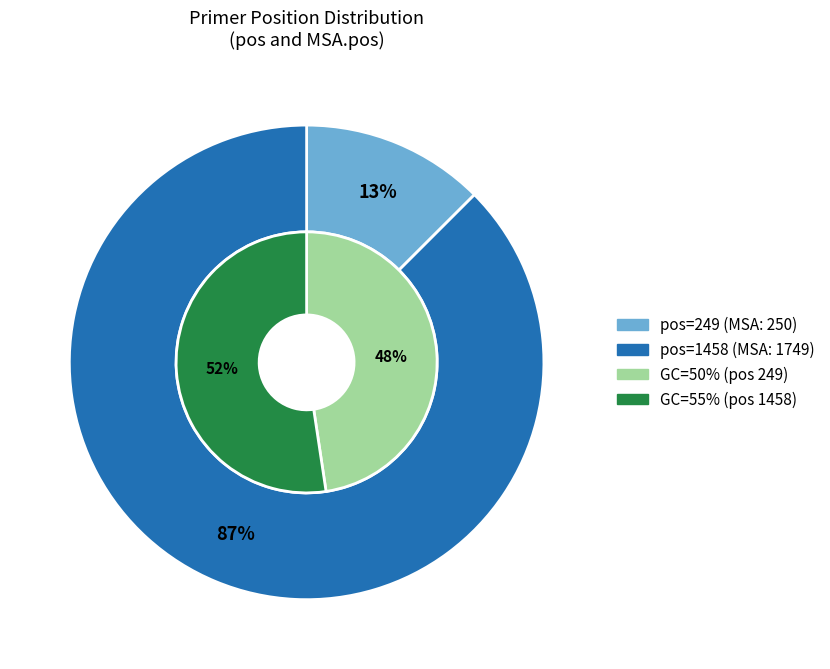

What is the largest slice in the pie chart?

1458